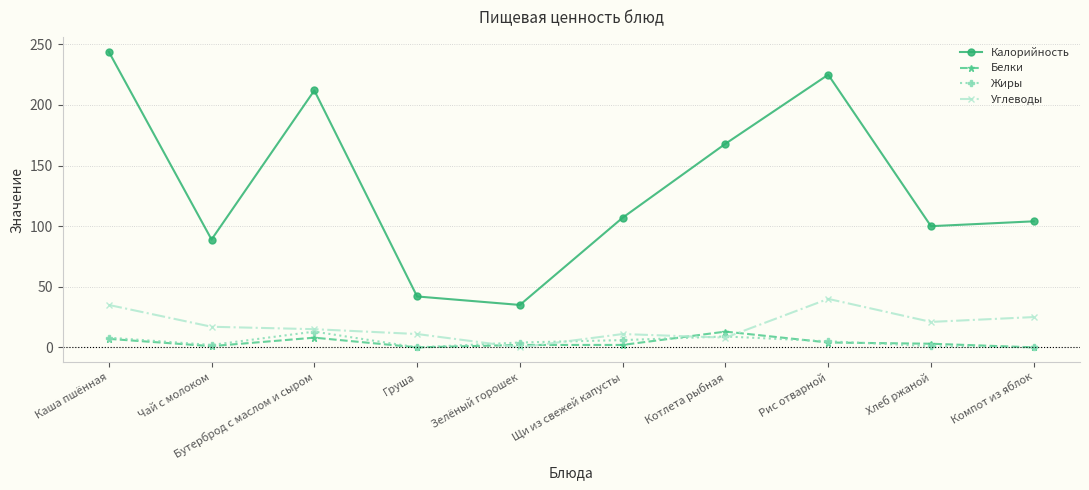

Is it true that Белки equals 13 at Котлета рыбная?

True